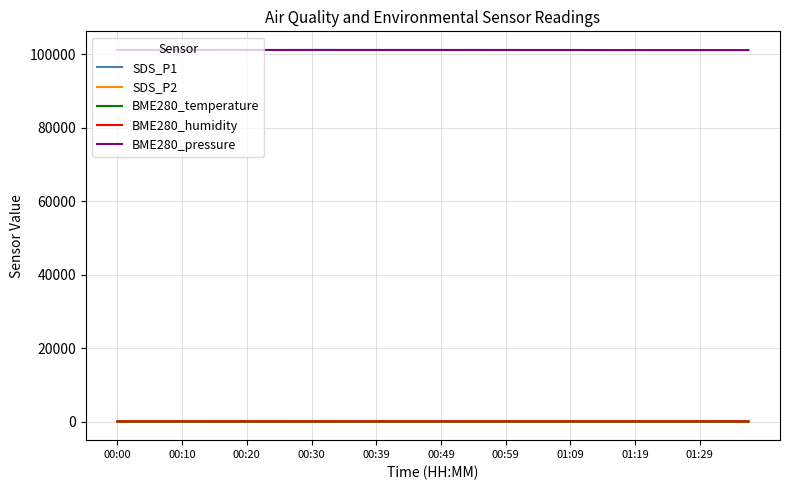

Which series has the largest total across all categories?

BME280_pressure